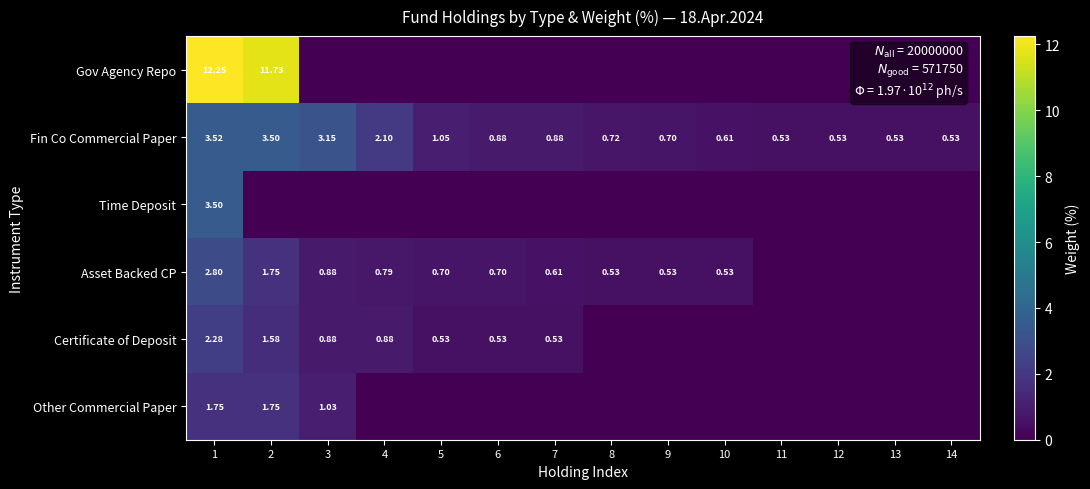

What is the maximum value for Certificate of Deposit?

2.3